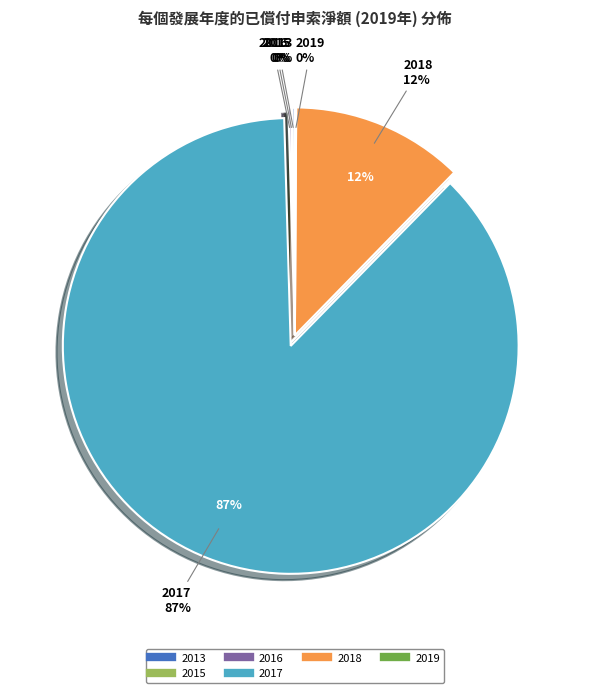

Is 2018 the majority of the pie?

No